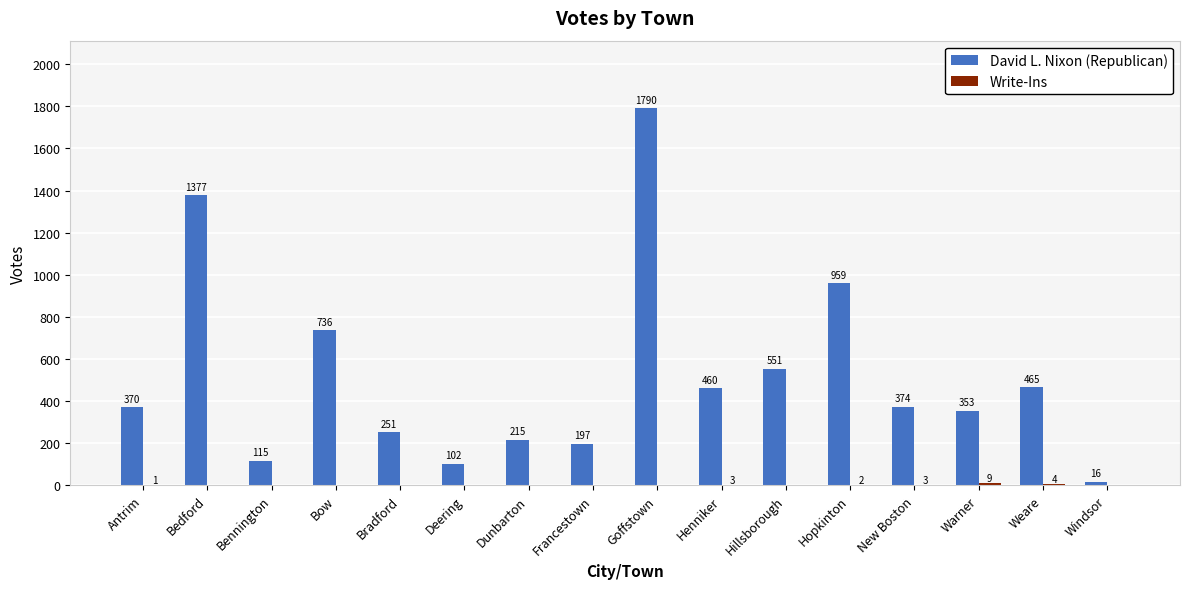

At which label does David L. Nixon (Republican) first exceed 374?

Bedford